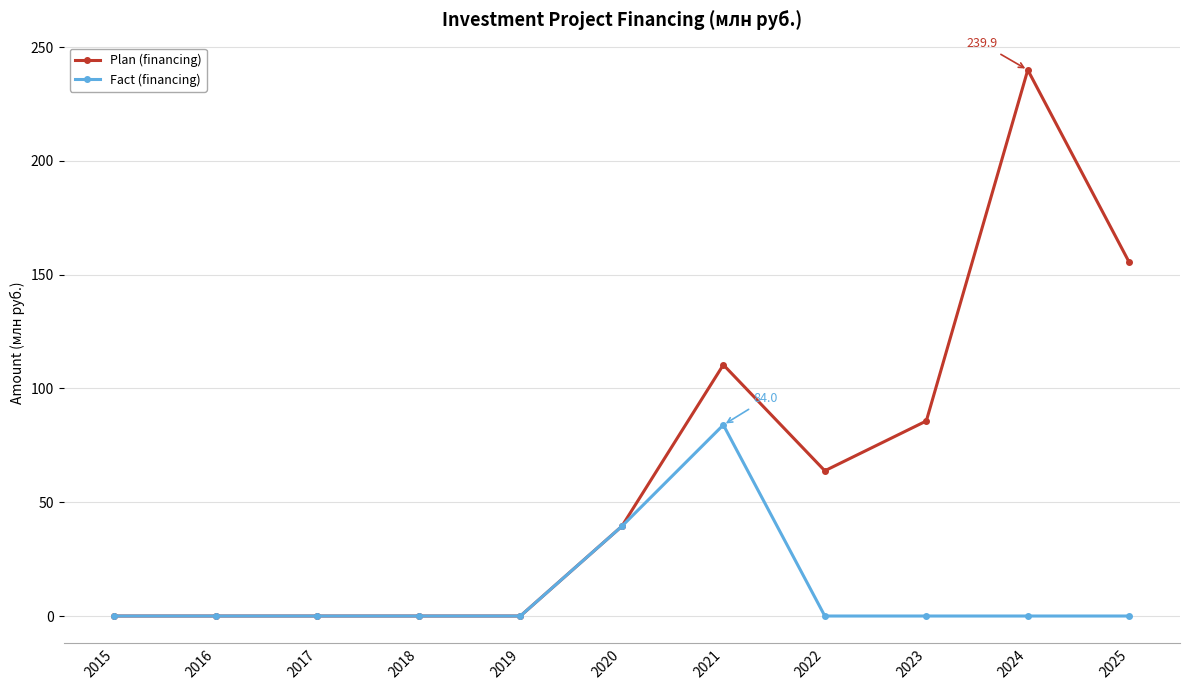

What are all the series names shown in the legend?

Plan (financing), Fact (financing)